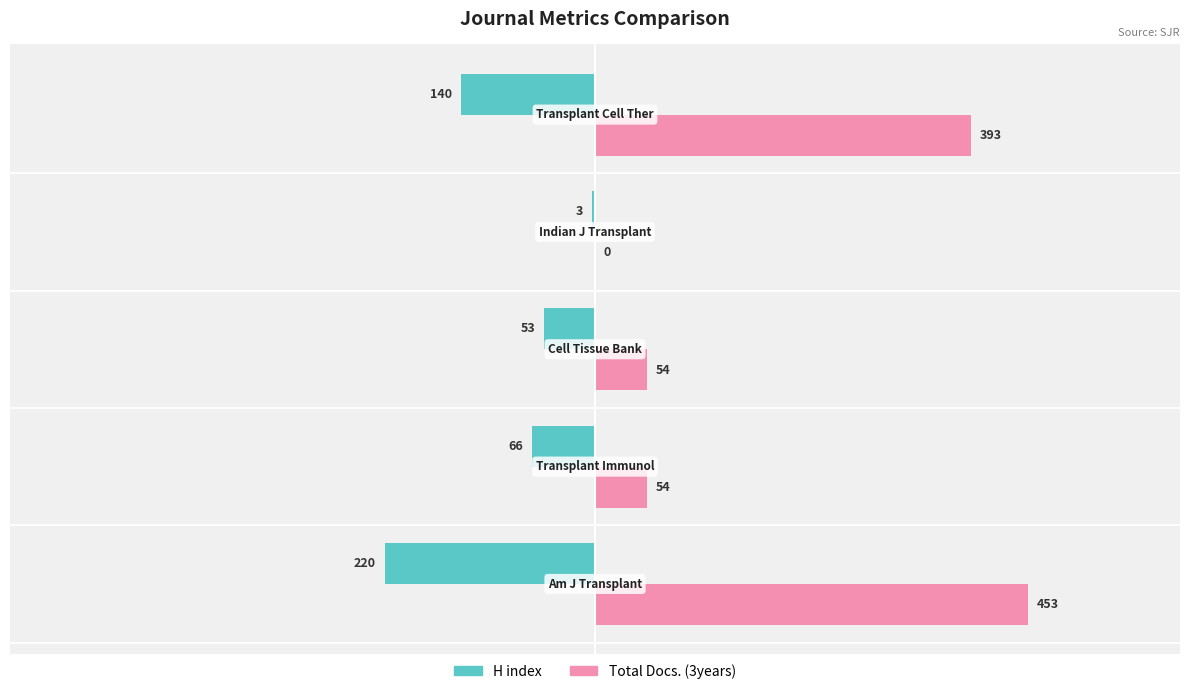

Which series has the largest total across all categories?

Total Docs. (3years)